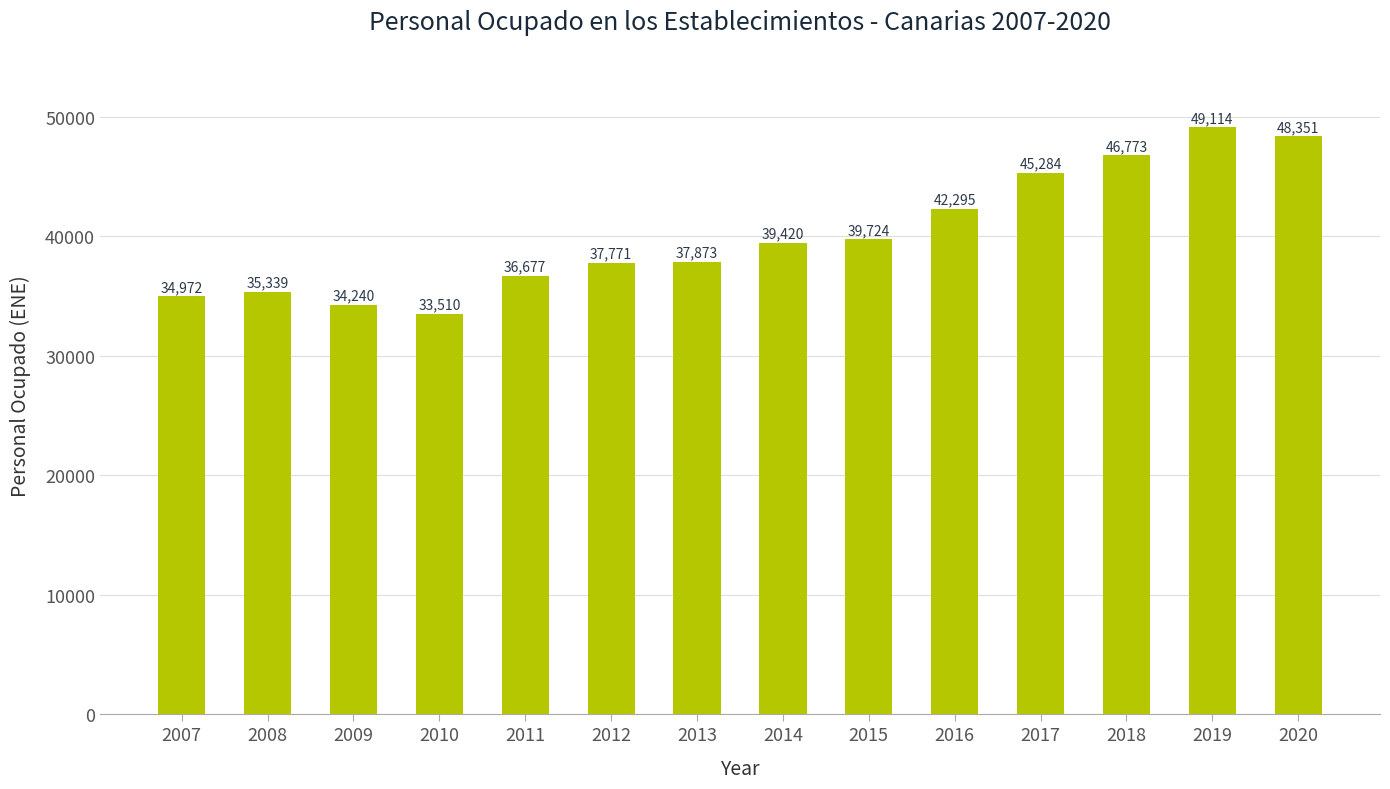

How many categories are shown in the chart?

14